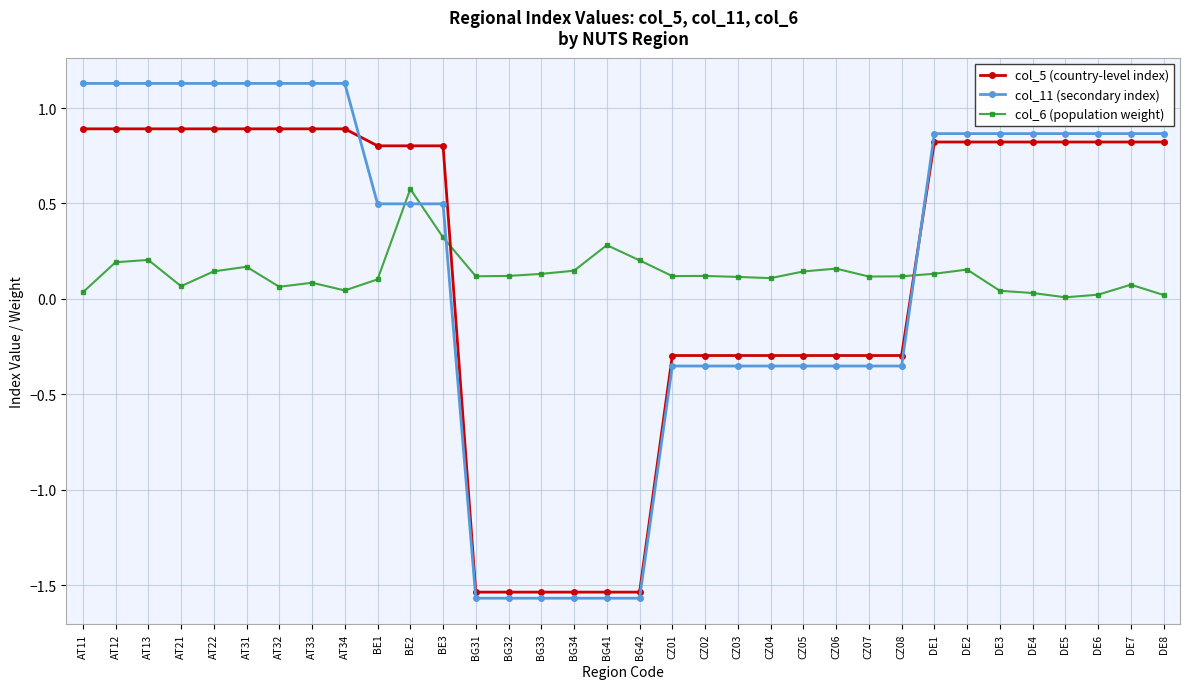

Which series has the largest range (max minus min)?

col_11 (secondary index)